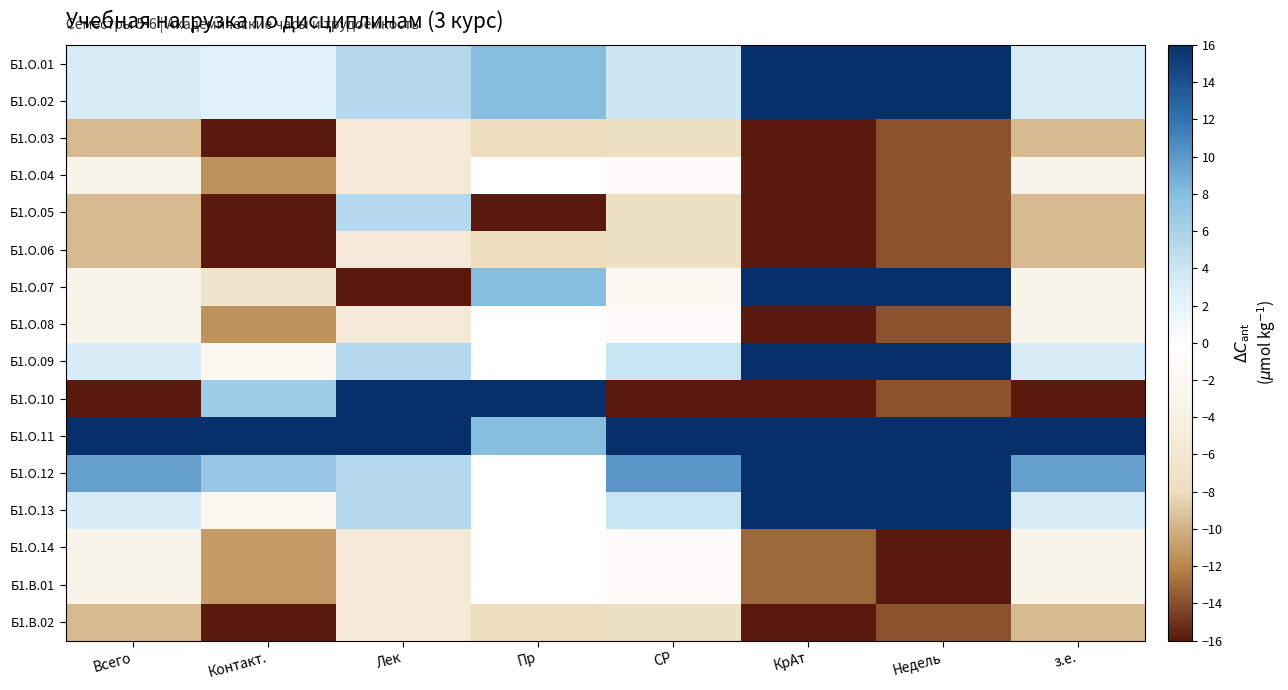

Reading left to right, transcribe all the data shown in this chart.

Б1.О.01: Всего=3.2	Контакт.=2.5	Лек=5.3	Пр=8.0	СР=3.8	КрАт=16.0	Недель=16.0	з.е.=3.2
Б1.О.02: Всего=3.2	Контакт.=2.5	Лек=5.3	Пр=8.0	СР=3.8	КрАт=16.0	Недель=16.0	з.е.=3.2
Б1.О.03: Всего=-9.6	Контакт.=-16.0	Лек=-5.3	Пр=-8.0	СР=-7.5	КрАт=-16.0	Недель=-13.9	з.е.=-9.6
Б1.О.04: Всего=-3.2	Контакт.=-11.5	Лек=-5.3	Пр=0.0	СР=-1.2	КрАт=-16.0	Недель=-13.9	з.е.=-3.2
Б1.О.05: Всего=-9.6	Контакт.=-16.0	Лек=5.3	Пр=-16.0	СР=-7.5	КрАт=-16.0	Недель=-13.9	з.е.=-9.6
Б1.О.06: Всего=-9.6	Контакт.=-16.0	Лек=-5.3	Пр=-8.0	СР=-7.5	КрАт=-16.0	Недель=-13.9	з.е.=-9.6
Б1.О.07: Всего=-3.2	Контакт.=-6.5	Лек=-16.0	Пр=8.0	СР=-2.1	КрАт=16.0	Недель=16.0	з.е.=-3.2
Б1.О.08: Всего=-3.2	Контакт.=-11.5	Лек=-5.3	Пр=0.0	СР=-1.2	КрАт=-16.0	Недель=-13.9	з.е.=-3.2
Б1.О.09: Всего=3.2	Контакт.=-2.0	Лек=5.3	Пр=0.0	СР=4.2	КрАт=16.0	Недель=16.0	з.е.=3.2
Б1.О.10: Всего=-16.0	Контакт.=6.5	Лек=16.0	Пр=16.0	СР=-16.0	КрАт=-16.0	Недель=-13.9	з.е.=-16.0
Б1.О.11: Всего=16.0	Контакт.=16.0	Лек=16.0	Пр=8.0	СР=16.0	КрАт=16.0	Недель=16.0	з.е.=16.0
Б1.О.12: Всего=9.6	Контакт.=7.0	Лек=5.3	Пр=0.0	СР=10.1	КрАт=16.0	Недель=16.0	з.е.=9.6
Б1.О.13: Всего=3.2	Контакт.=-2.0	Лек=5.3	Пр=0.0	СР=4.2	КрАт=16.0	Недель=16.0	з.е.=3.2
Б1.О.14: Всего=-3.2	Контакт.=-11.0	Лек=-5.3	Пр=0.0	СР=-1.2	КрАт=-13.1	Недель=-16.0	з.е.=-3.2
Б1.В.01: Всего=-3.2	Контакт.=-11.0	Лек=-5.3	Пр=0.0	СР=-1.2	КрАт=-13.1	Недель=-16.0	з.е.=-3.2
Б1.В.02: Всего=-9.6	Контакт.=-16.0	Лек=-5.3	Пр=-8.0	СР=-7.5	КрАт=-16.0	Недель=-13.9	з.е.=-9.6